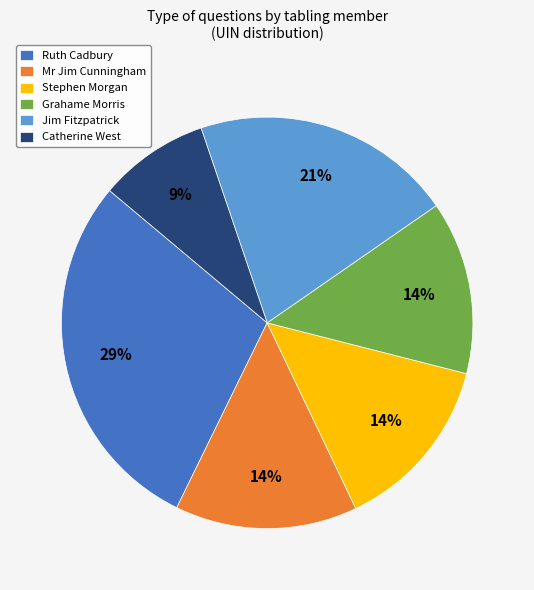

How many segments does this pie chart have?

6